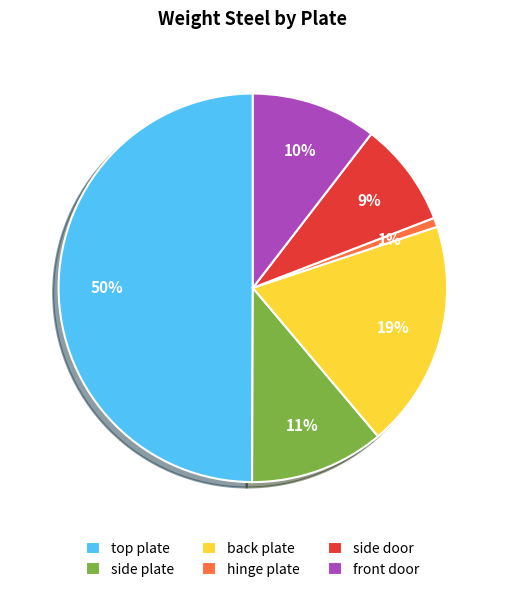

How many segments does this pie chart have?

6